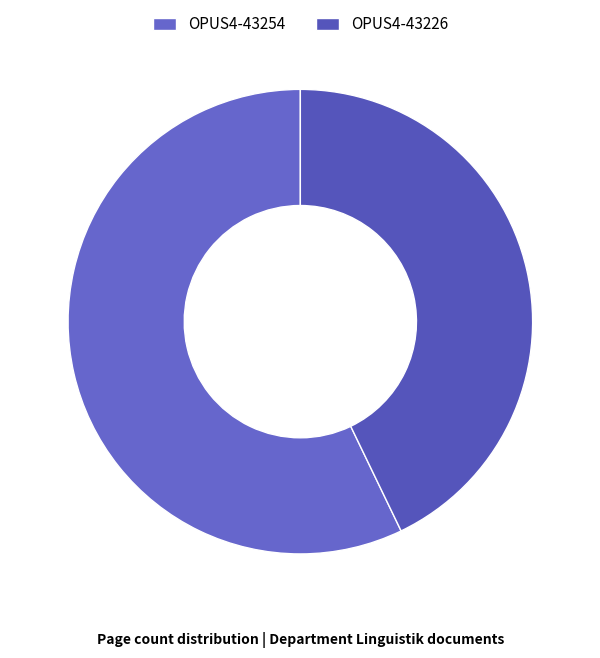

Rank the categories by value from highest to lowest.

OPUS4-43254, OPUS4-43226